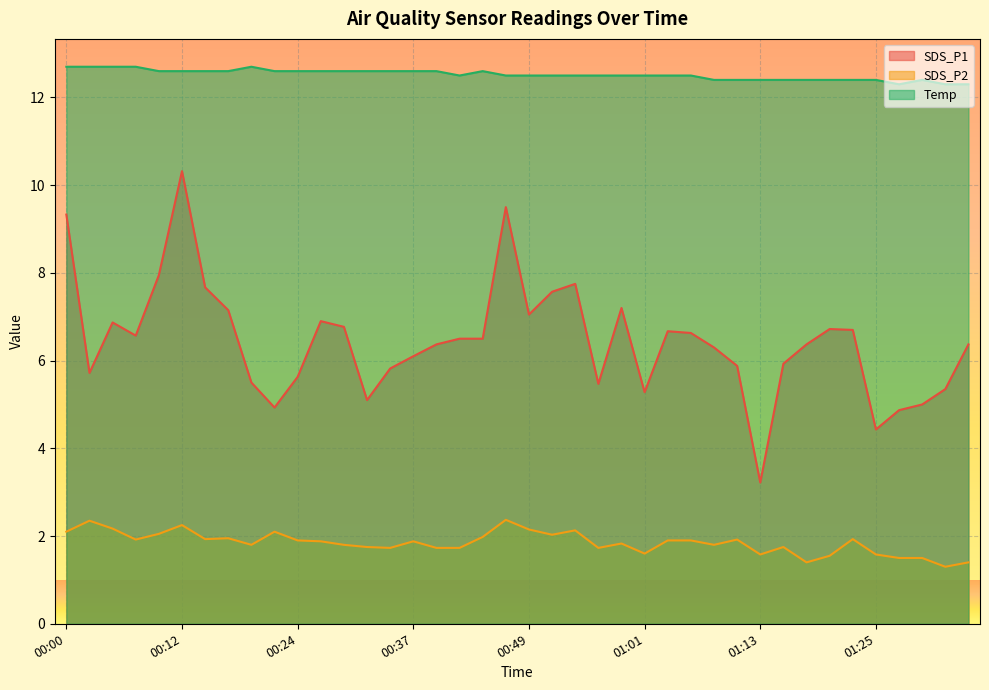

Rank the series by their average value, from highest to lowest.

Temp, SDS_P1, SDS_P2